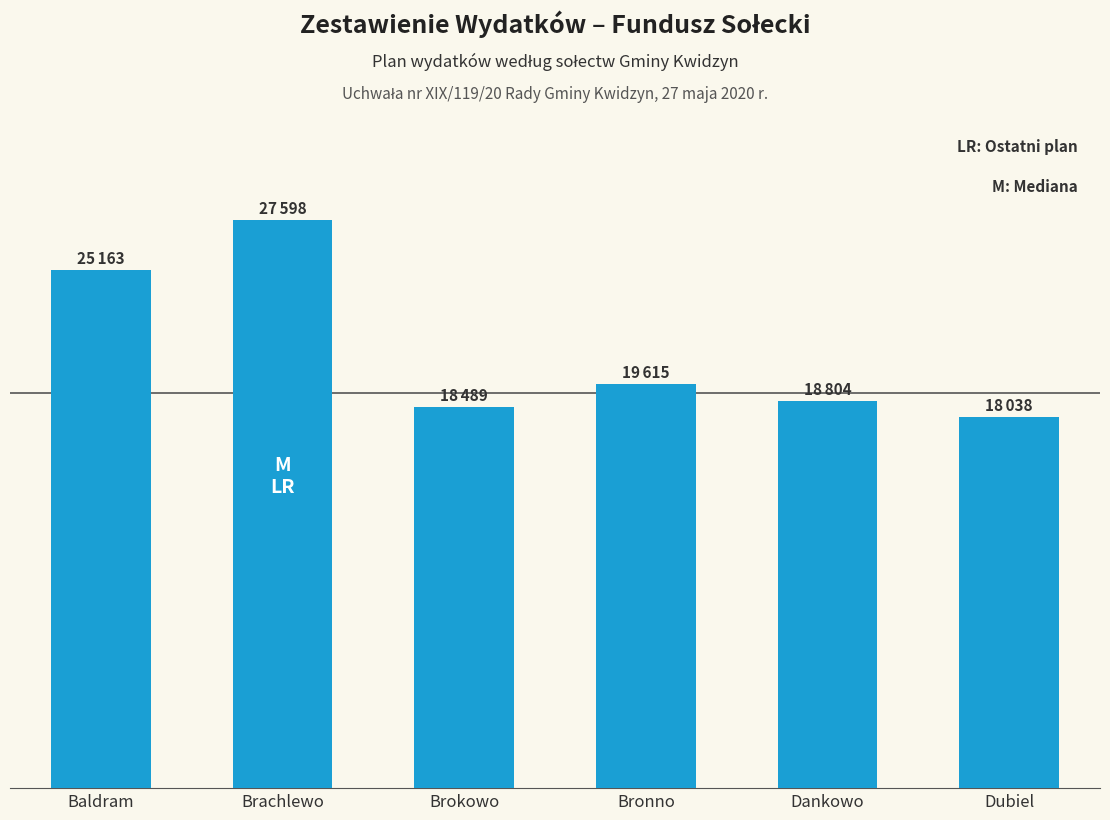

What is the average value?

21284.5